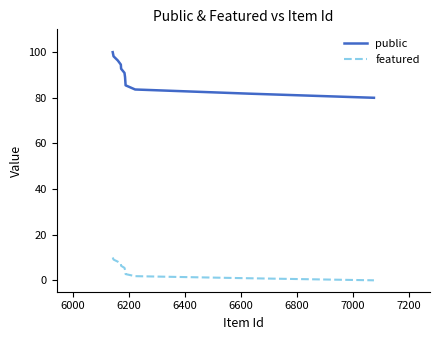

Which series has the largest range (max minus min)?

public